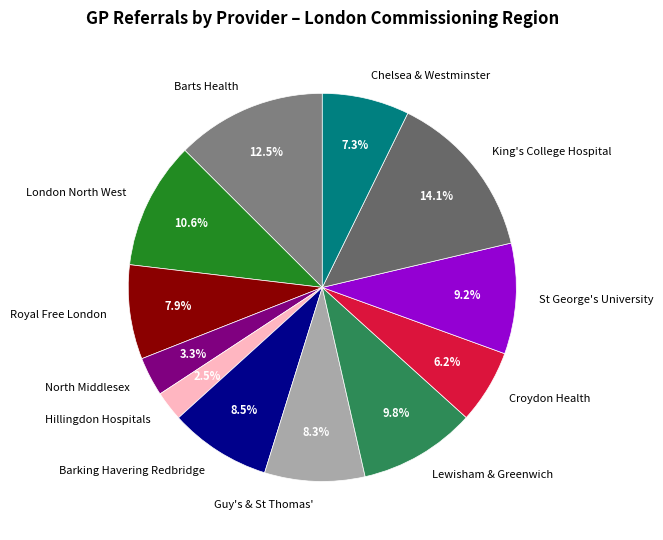

Which slice is the smallest?

Hillingdon Hospitals